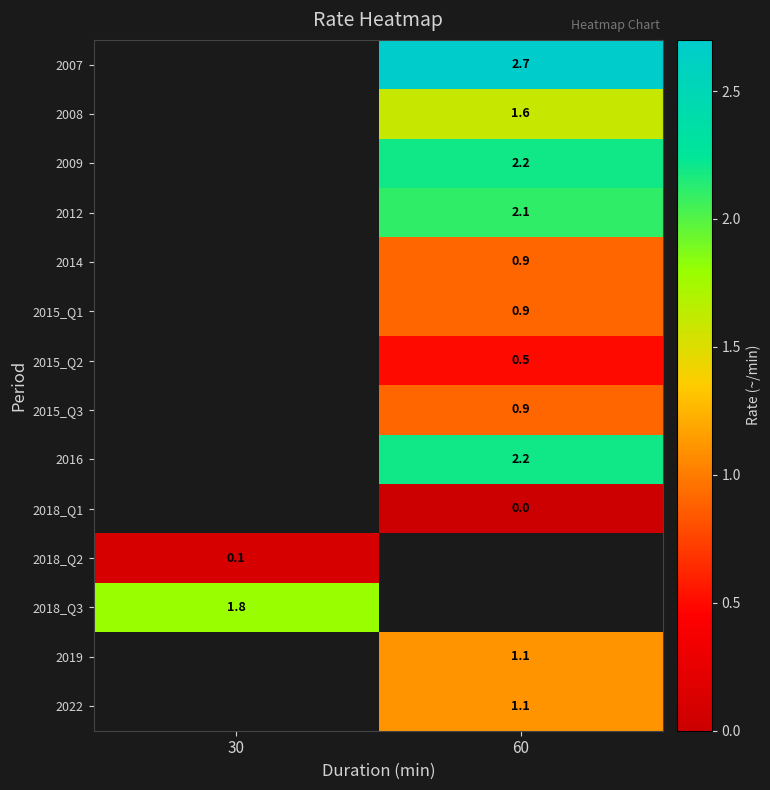

True or false: 2022 has a value of 1.1 at 60.

True